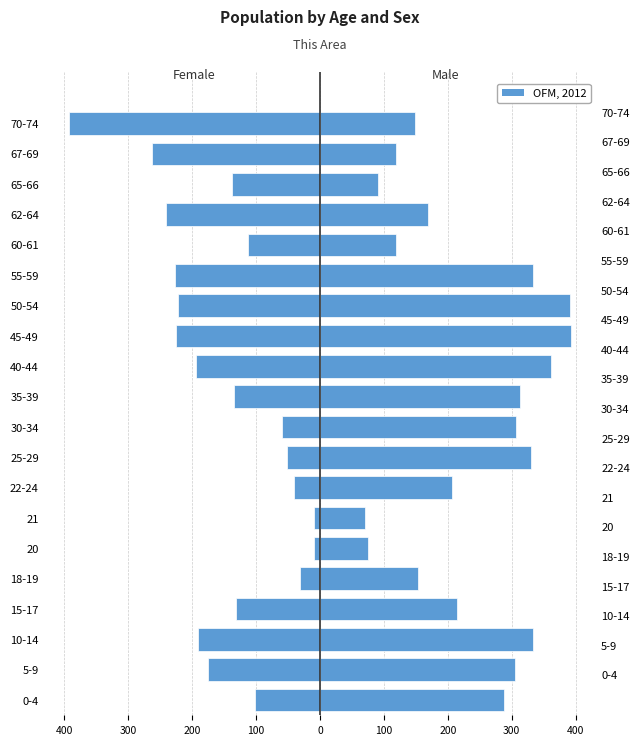

What is the value of the 20th bar from the left?

-393